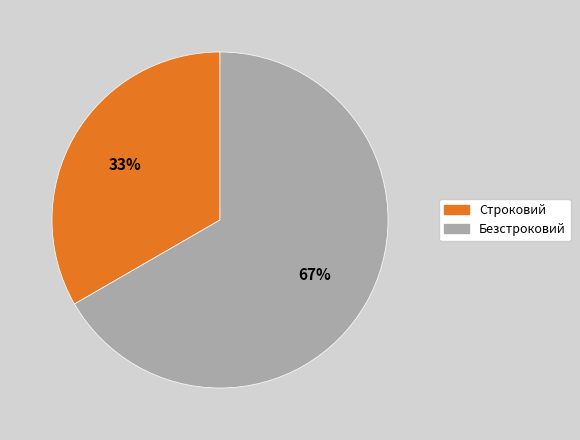

What is the total percentage of Строковий and Безстроковий?

100.0%